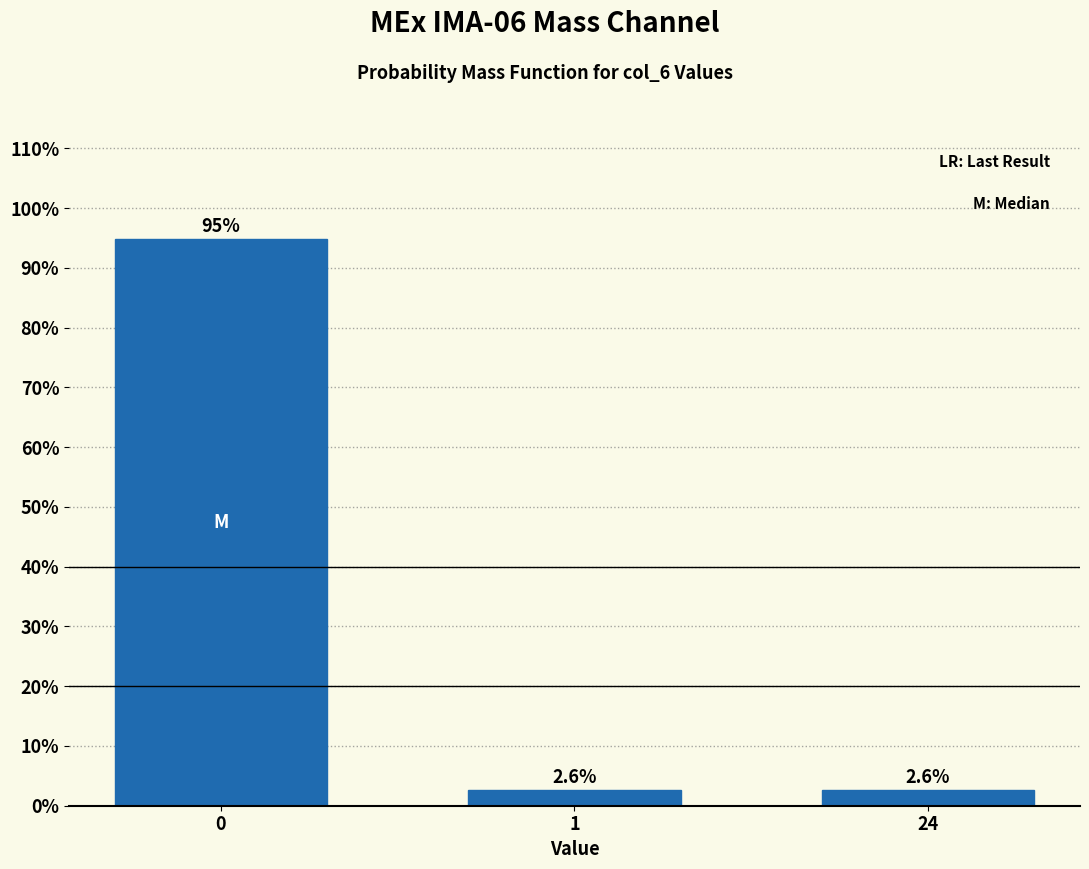

Reading left to right, list all the values displayed in this chart.

94.9	2.6	2.6